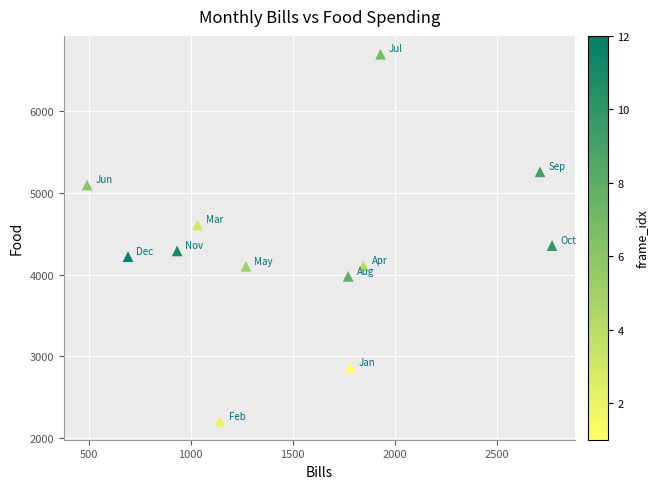

What is the range of X values (max minus min)?

2278.8